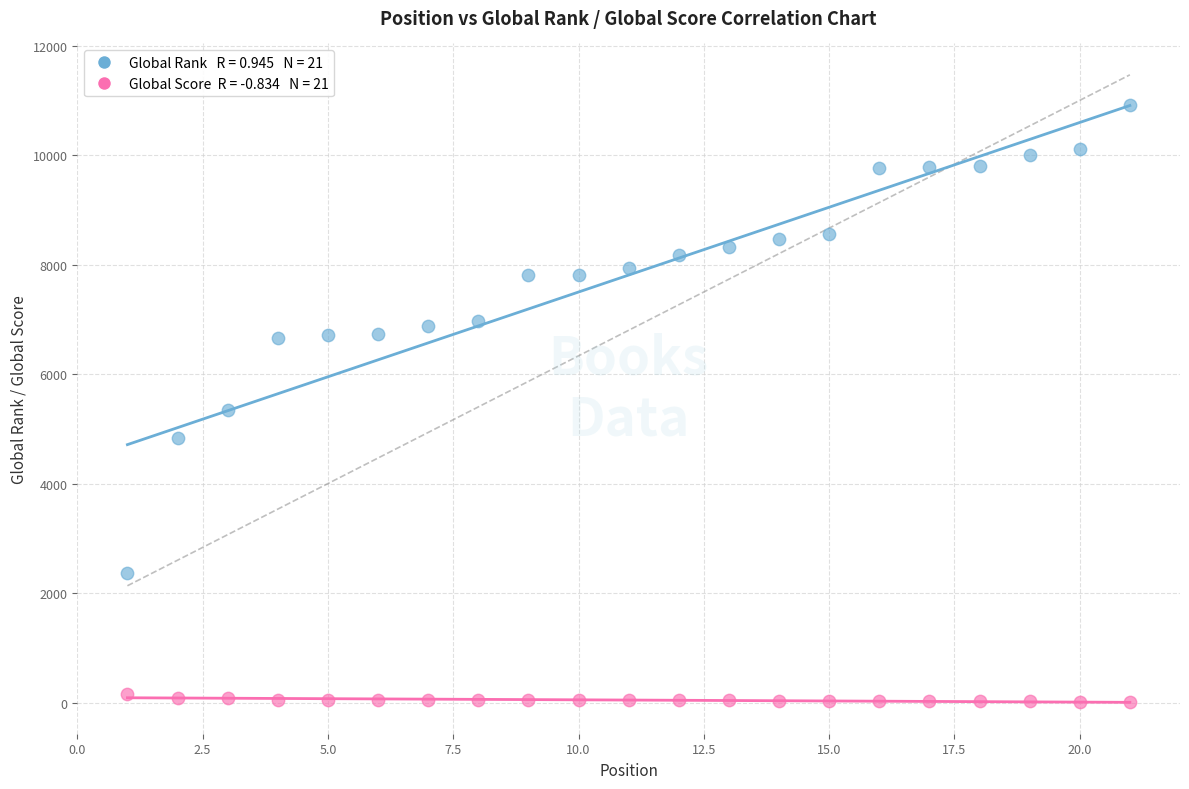

Across all data points, what is the range of Y values (max minus min)?

10924